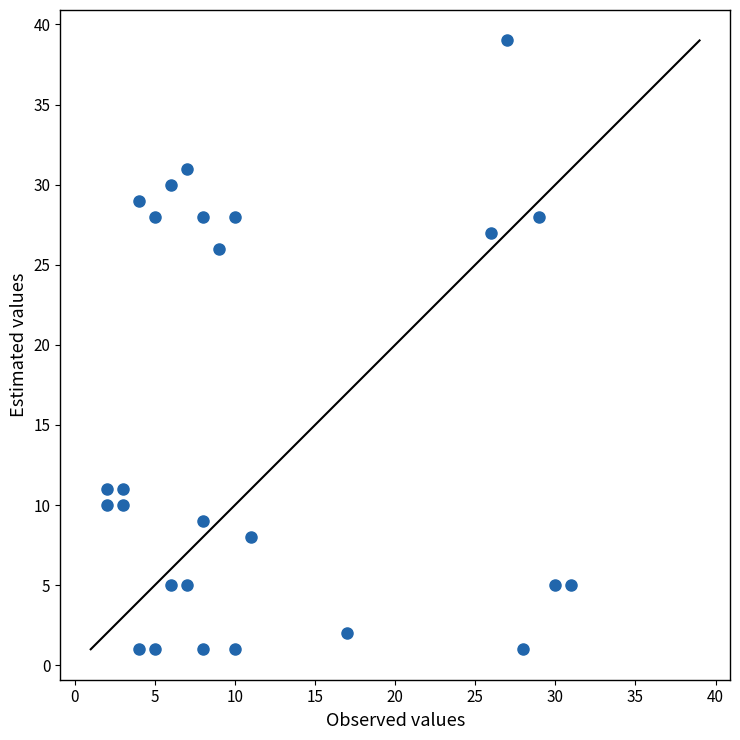

What is the range of Y values (max minus min)?

38